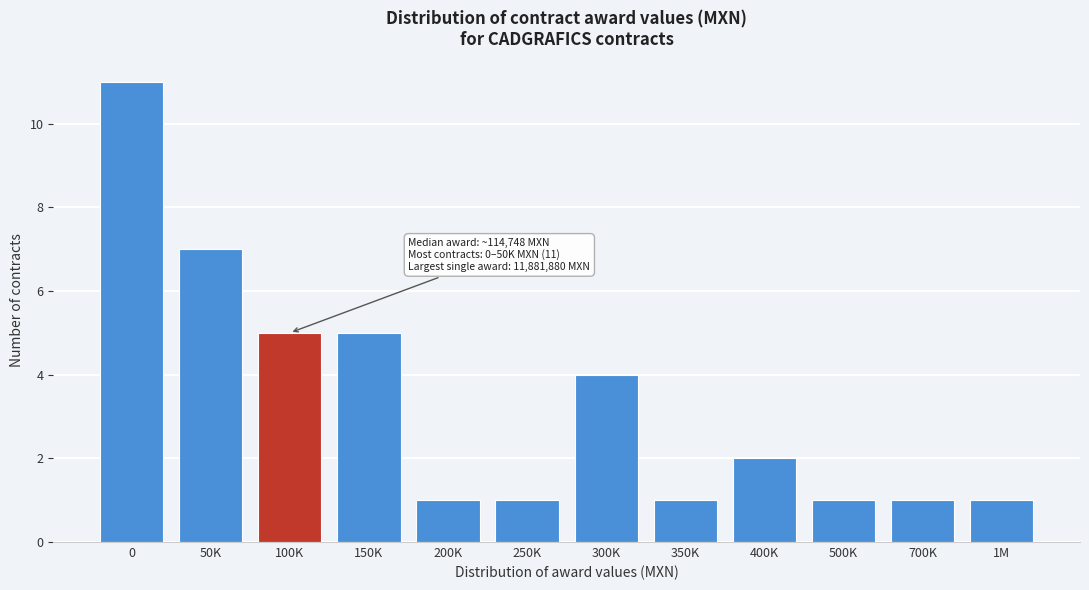

Reading left to right, extract all data points from this chart.

0=11	50K=7	100K=5	150K=5	200K=1	250K=1	300K=4	350K=1	400K=2	500K=1	700K=1	1M=1